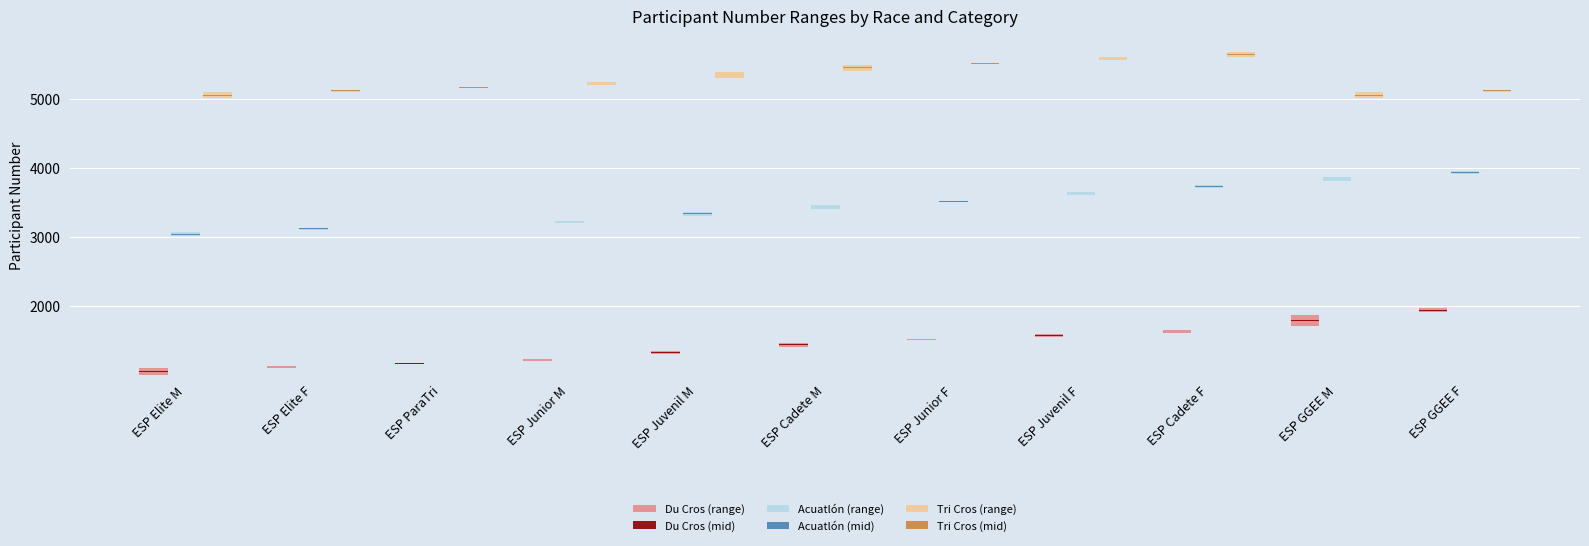

What is the sum of the Tri Cros (range) values at ESP Elite F and ESP GGEE M?

118.0